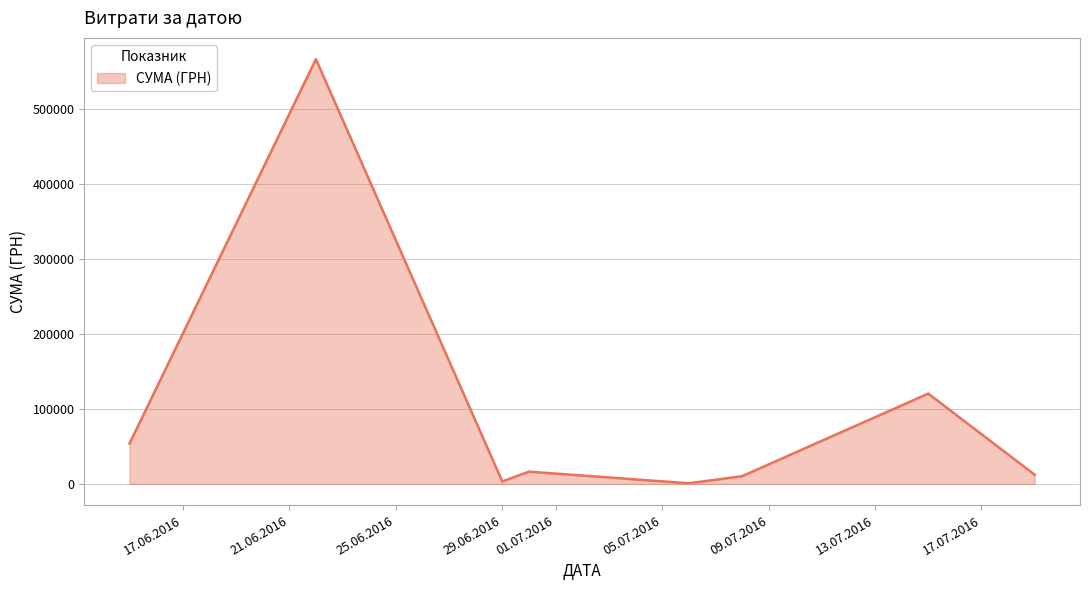

How many interior local peaks (higher than both neighbors) does the data have?

3